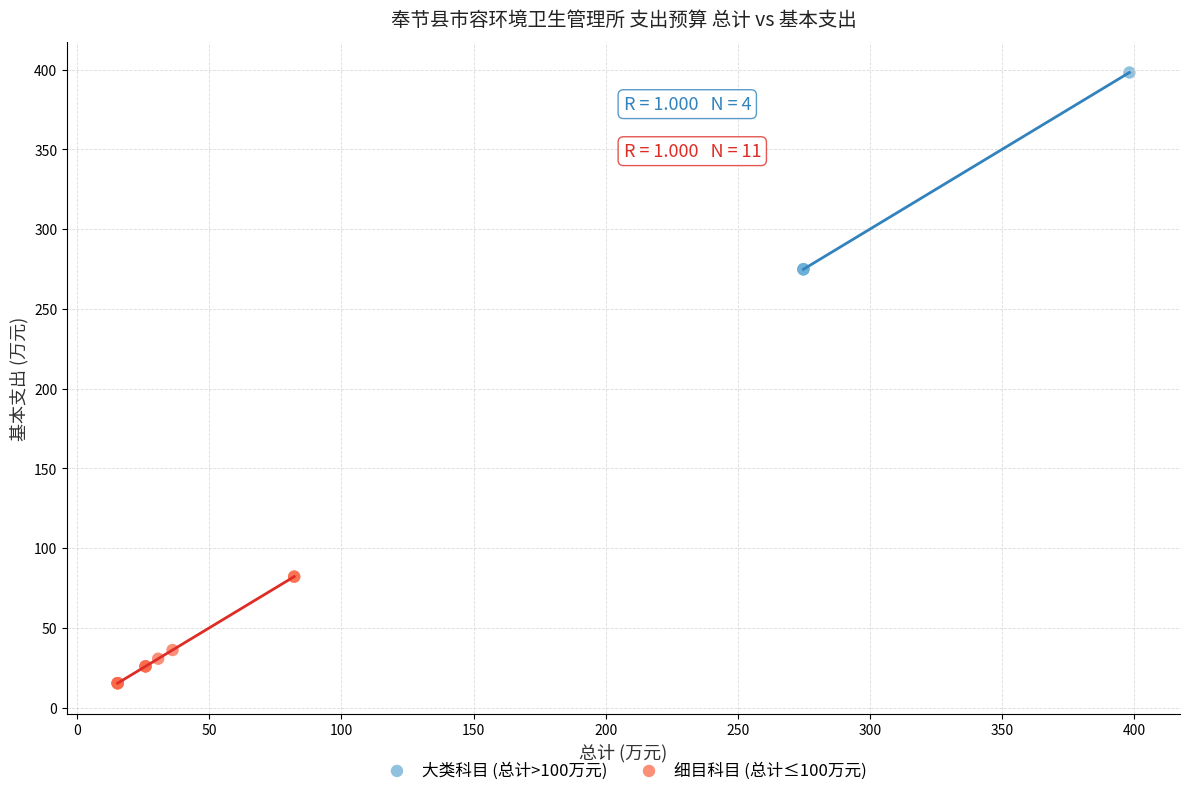

Which series reaches the maximum Y coordinate?

大类科目 (总计>100万元)